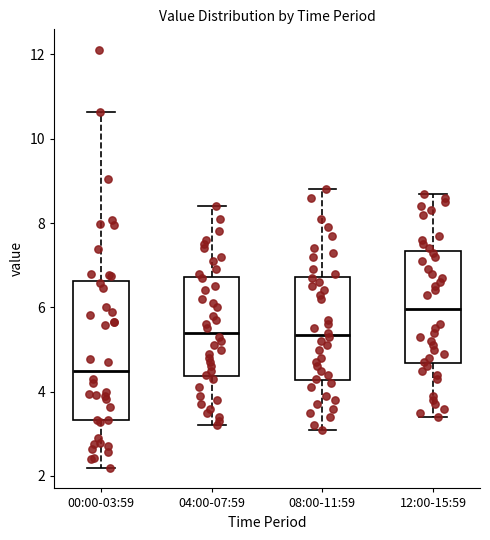

Which box's median line is the highest?

12:00-15:59